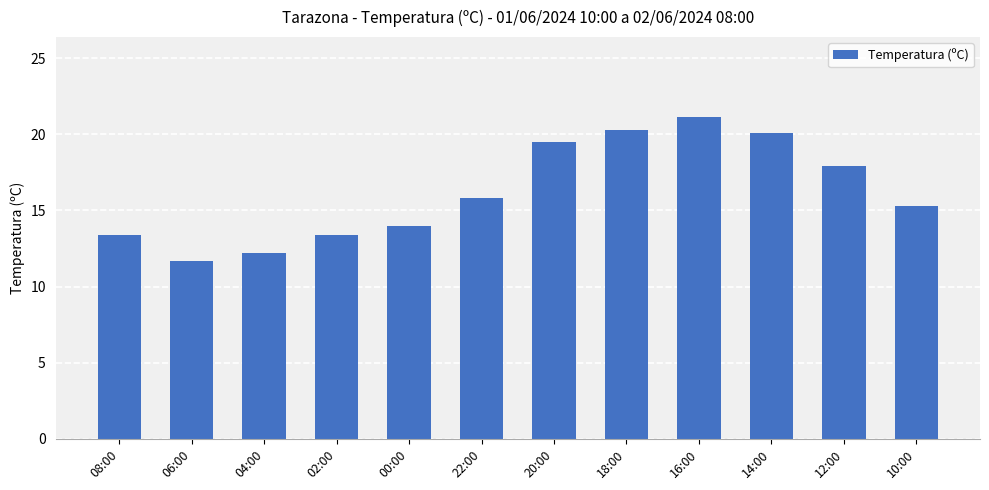

Which label corresponds to the largest value in the chart?

16:00